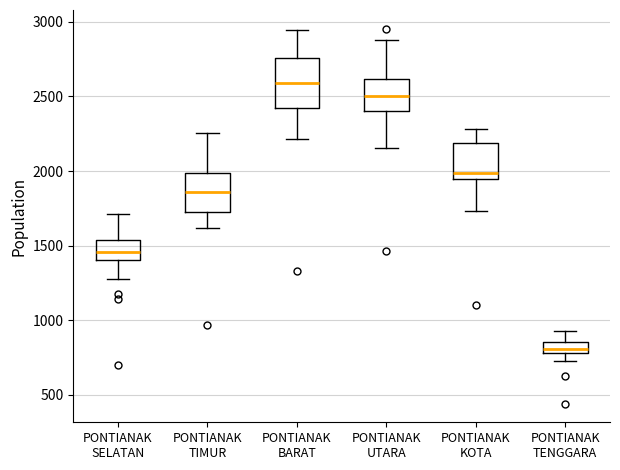

Which box's median line is the highest?

PONTIANAK BARAT